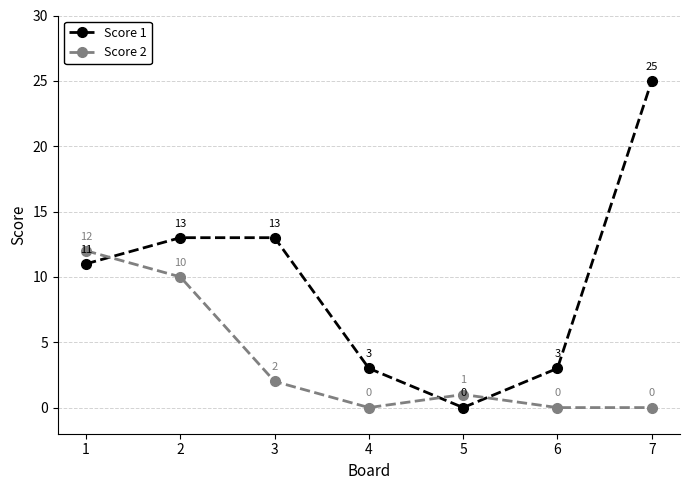

What is the difference between the second highest and second lowest values in the Score 2 series?

10